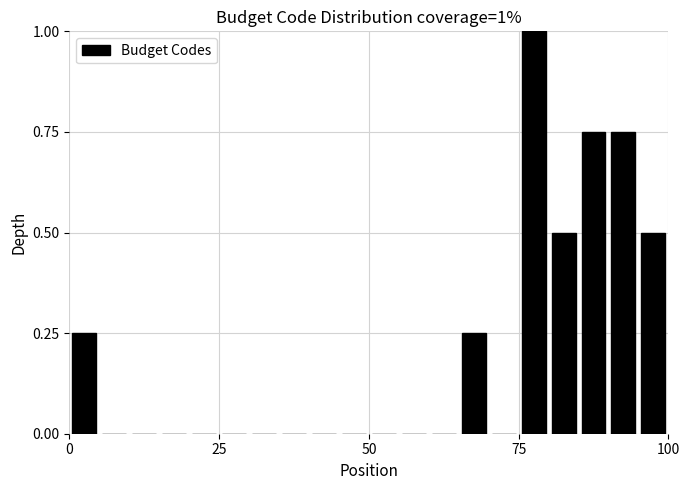

Read against the x-axis, roughly where is the centre of the tallest bar?

80